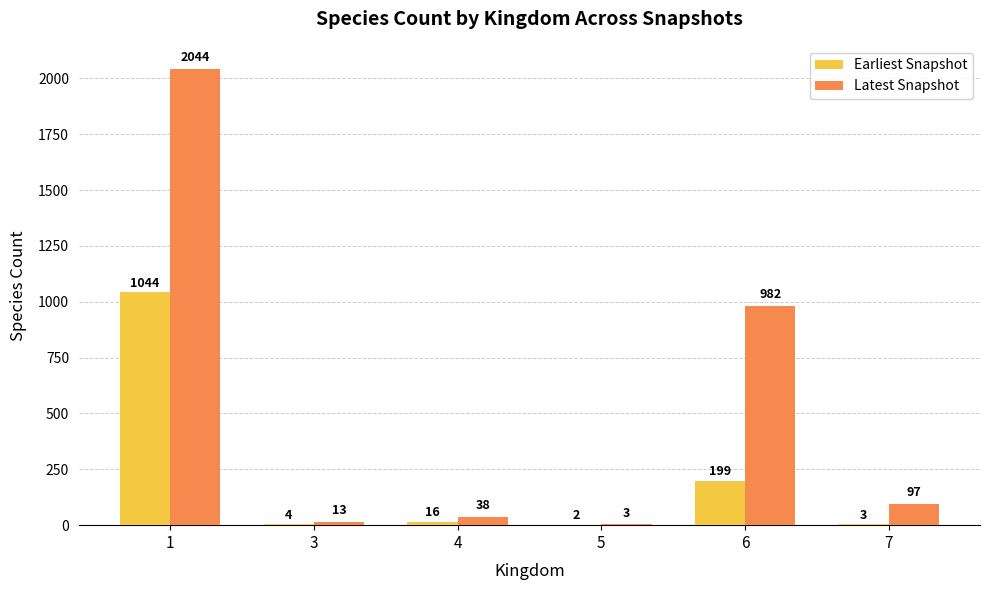

What is the sum of all Latest Snapshot values?

3177